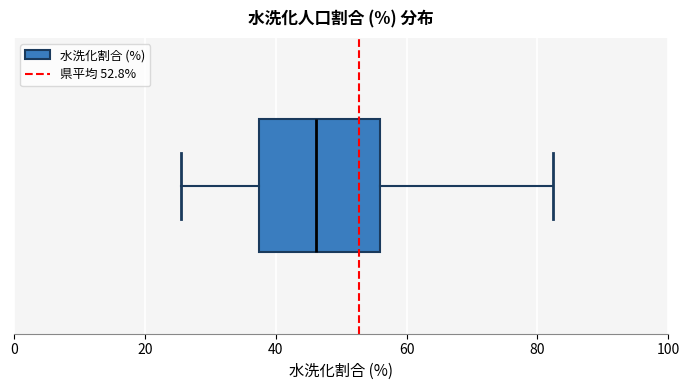

Read this box plot against the x-axis: the position of the median line, the range covered by the box, and the ends of both whiskers. The values are not printed on the chart, so give them approximately, as read against the axis.

median 46, box 38 to 56, whiskers 26 to 82